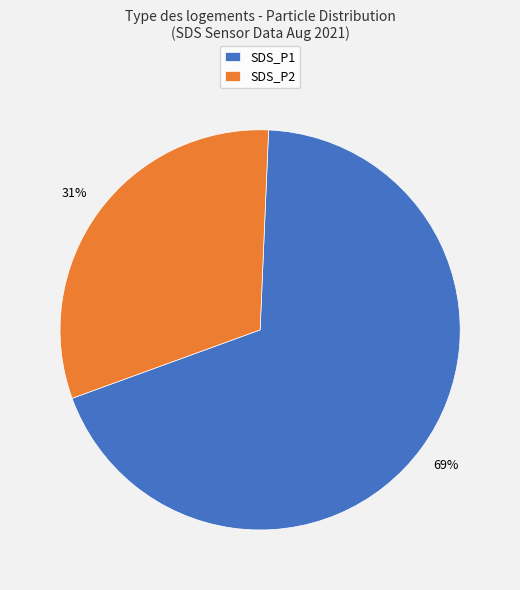

Rank the categories by value from highest to lowest.

SDS_P1, SDS_P2